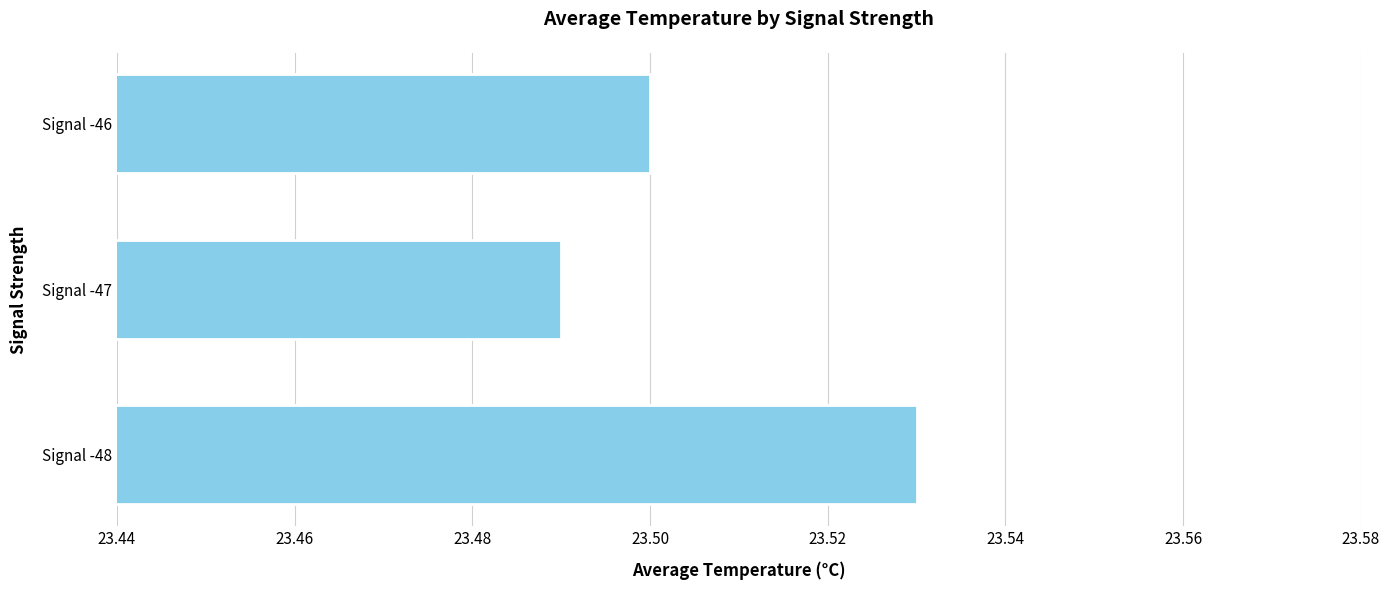

The value at Signal -48 is 33.3. True or false?

False